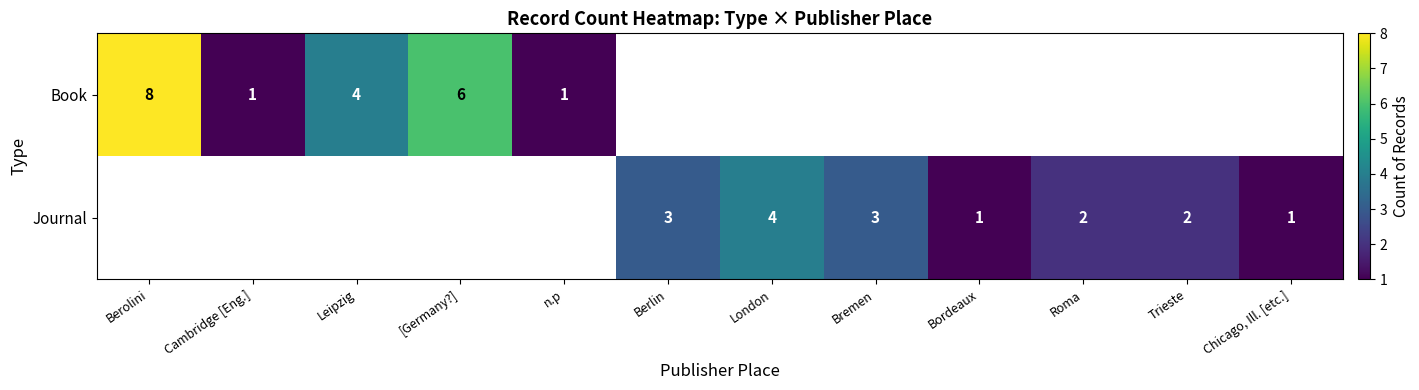

The Book series shows 0.5 at n.p. True or false?

False